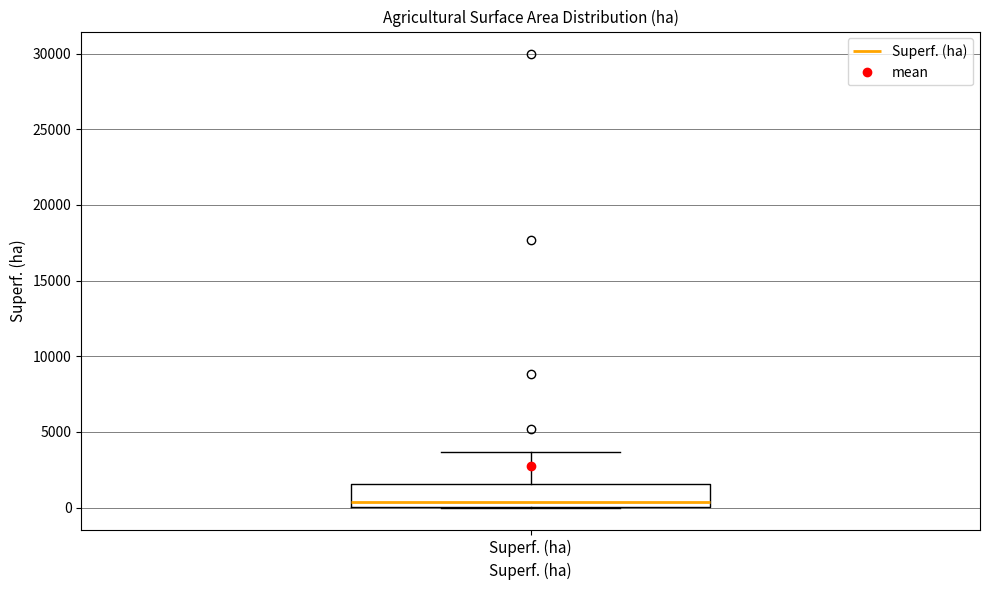

Read this box plot against the y-axis: the position of the median line, the range covered by the box, and the ends of both whiskers. The values are not printed on the chart, so give them approximately, as read against the axis.

median 500, box 0 to 1500, whiskers 0 to 3500